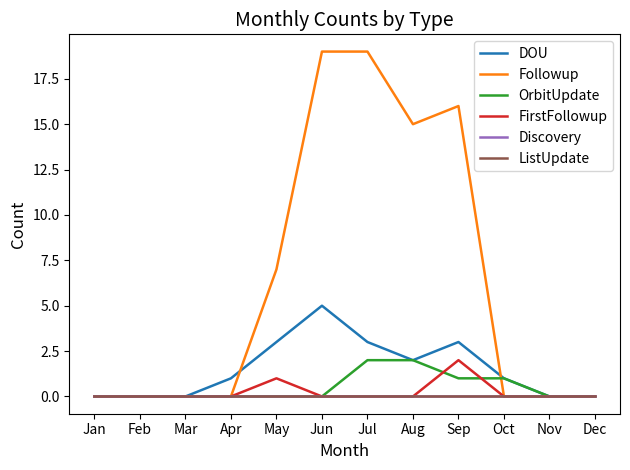

Count the OrbitUpdate values in the range 0 to 1.

10